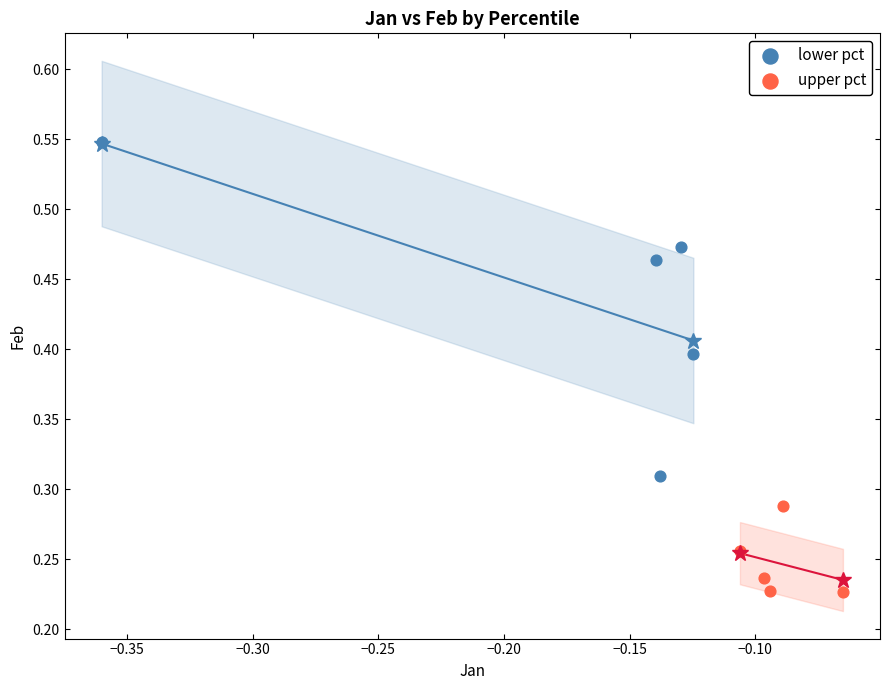

Which series reaches the minimum Y coordinate?

upper pct